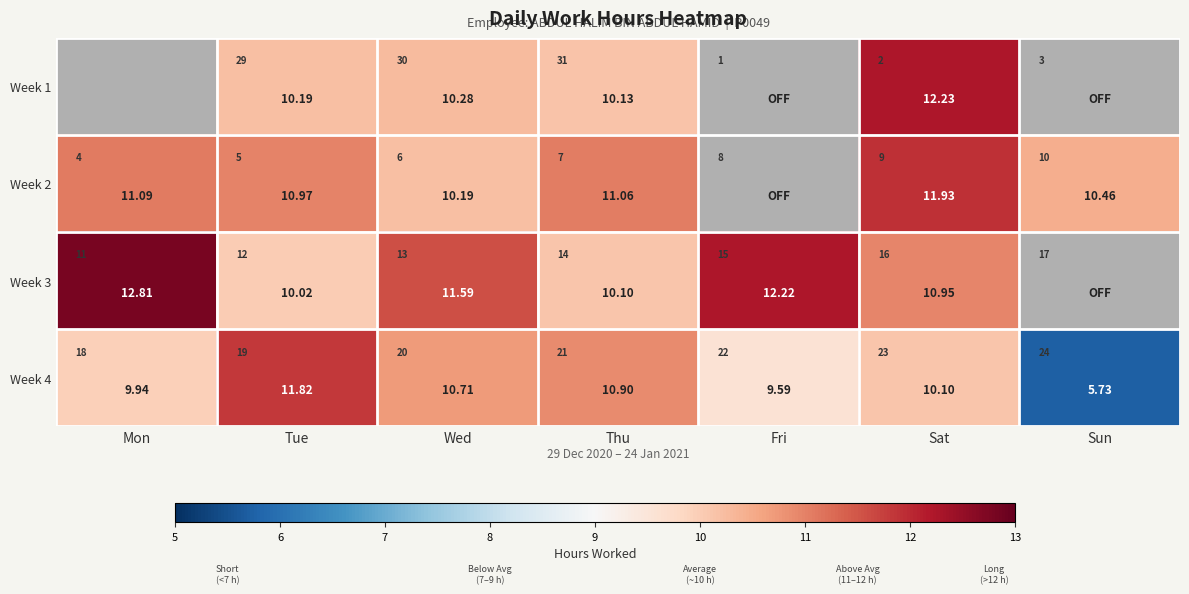

Which label corresponds to the largest value in the chart?

Mon